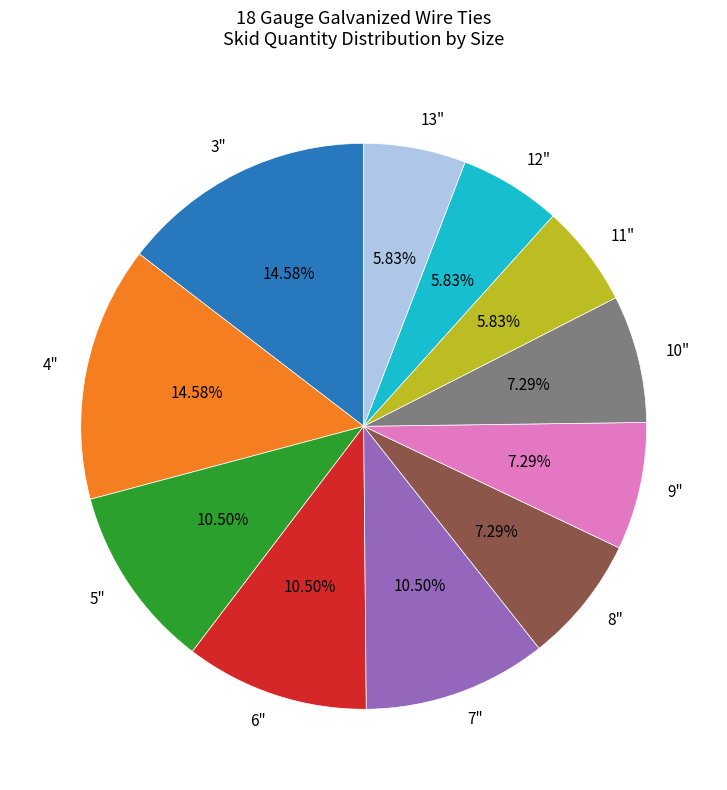

Between 4" and 8", which is larger?

4"